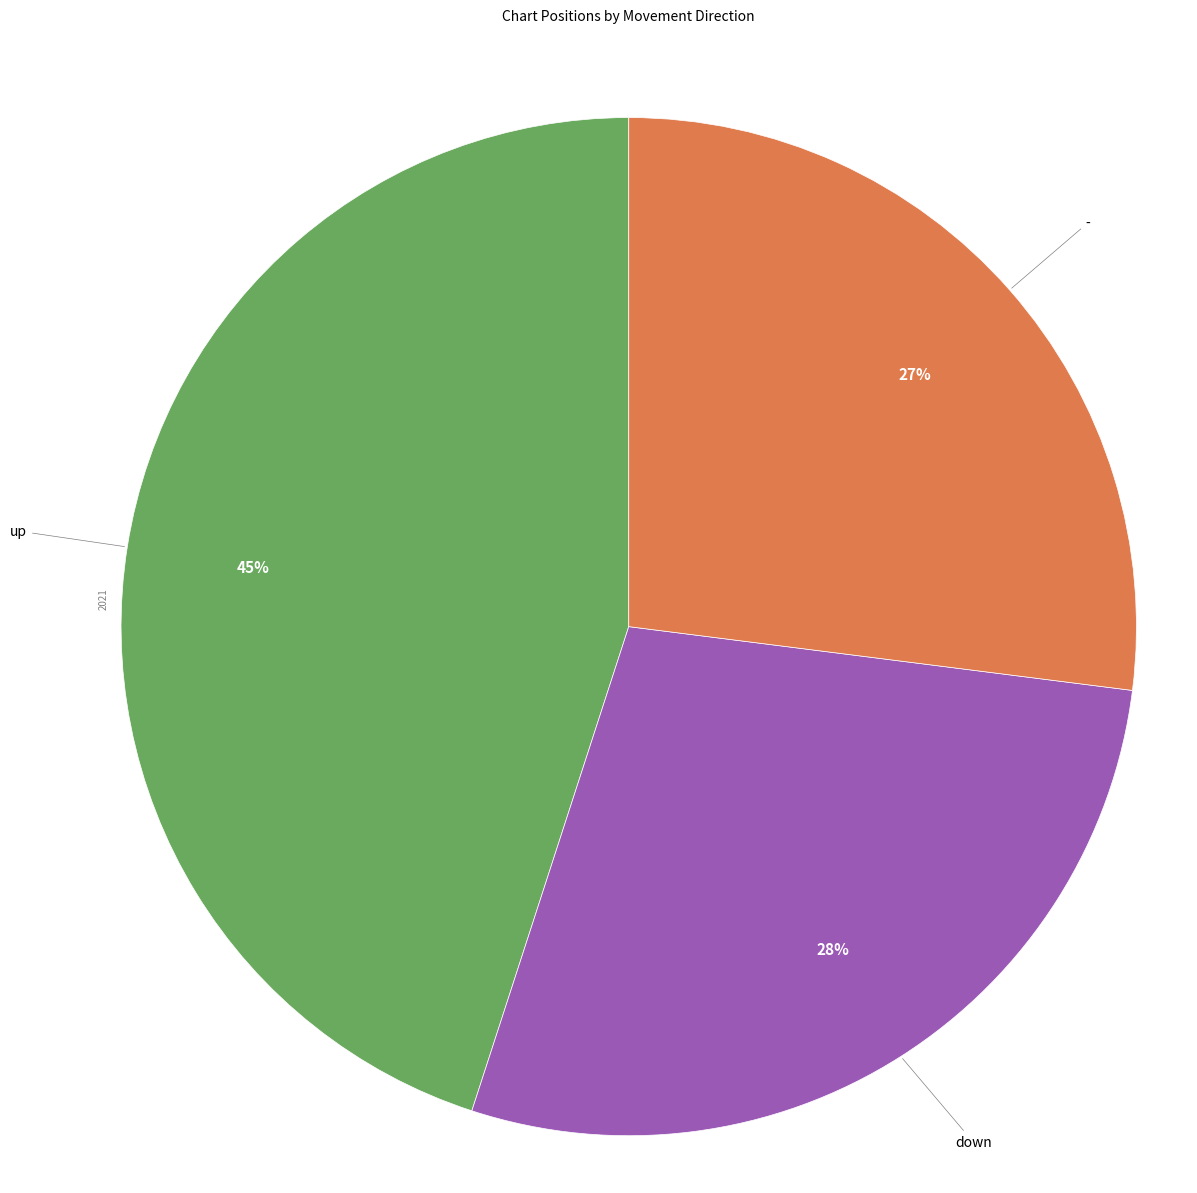

The up slice represents 55% of the pie. True or false?

False